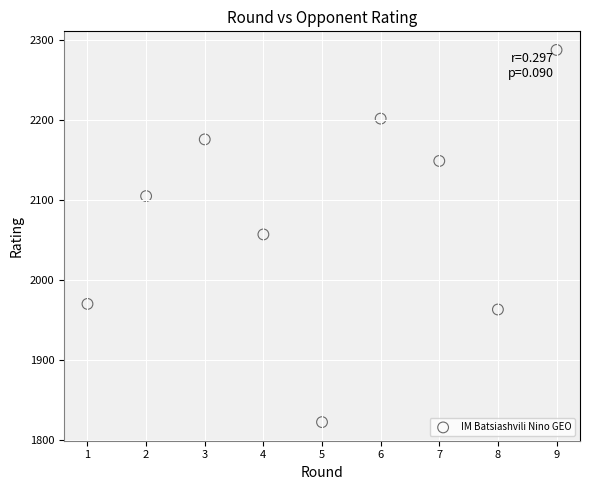

What is the range of X values (max minus min)?

8